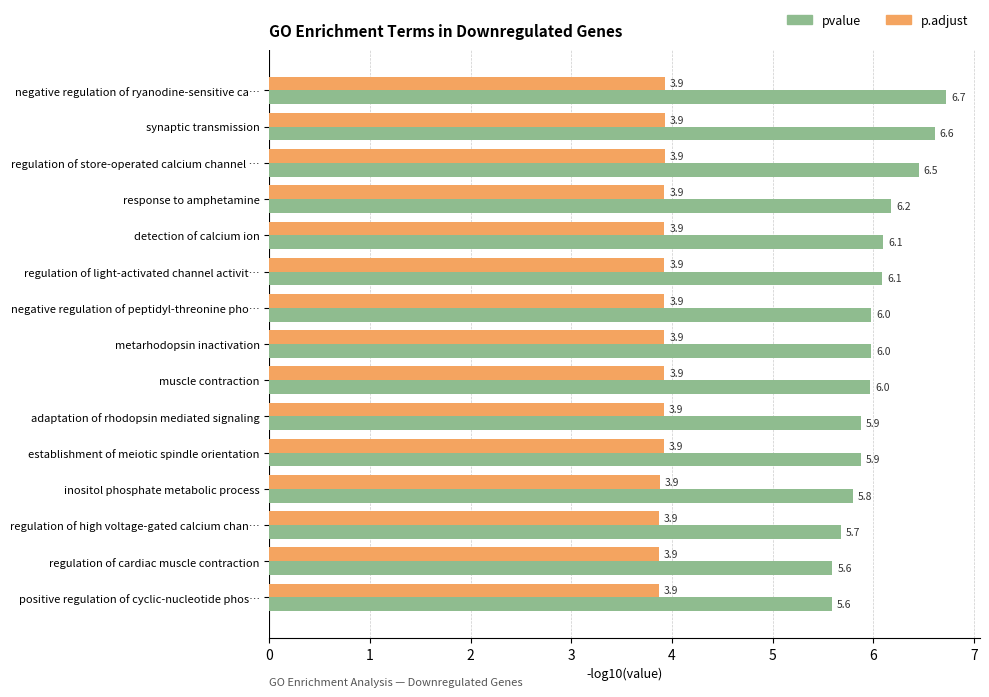

Which series has the largest total across all categories?

pvalue